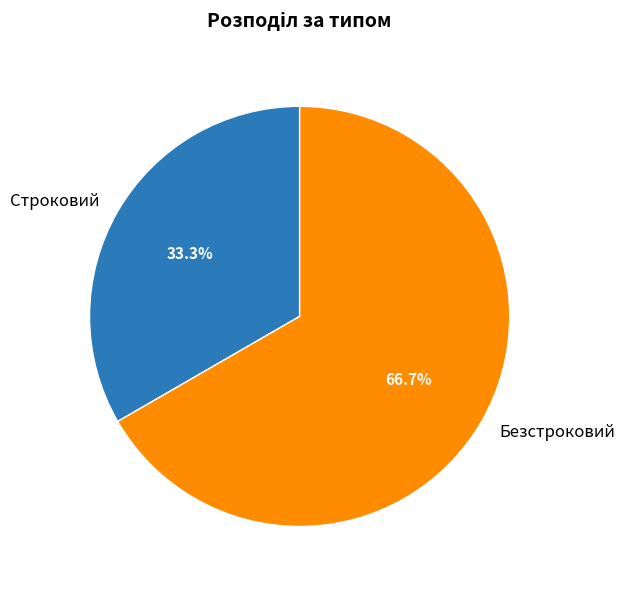

To the nearest percent, what is the difference between the Безстроковий and Строковий slice percentages?

33%